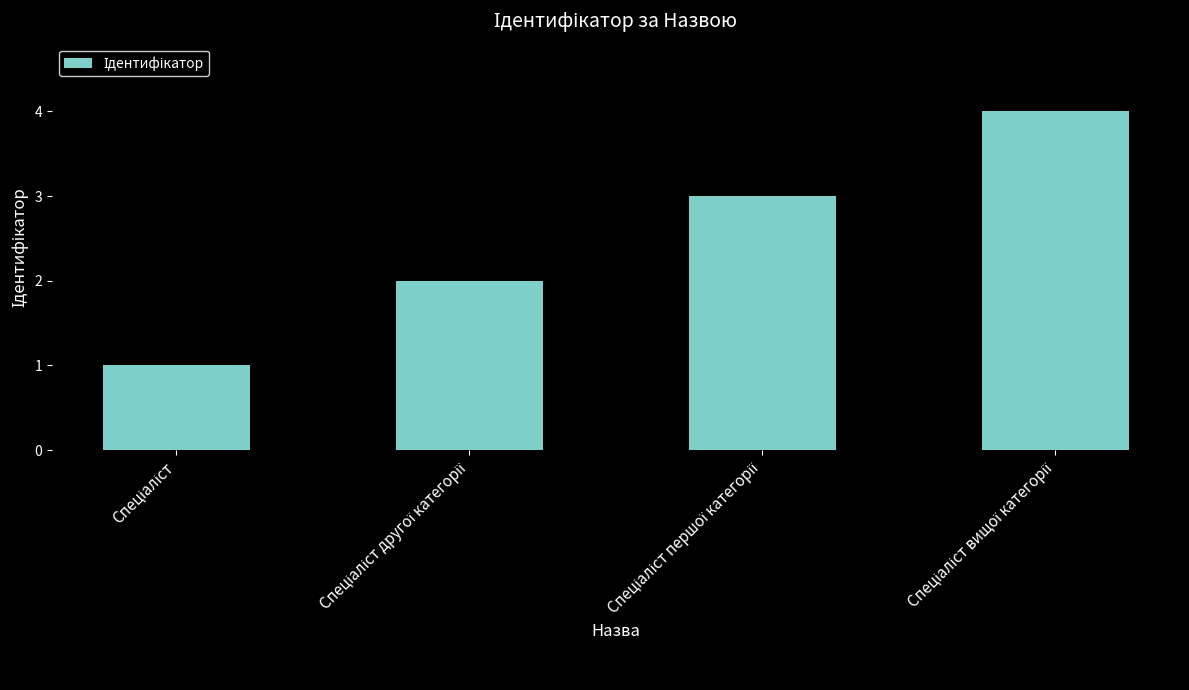

What is the sum of all values?

10